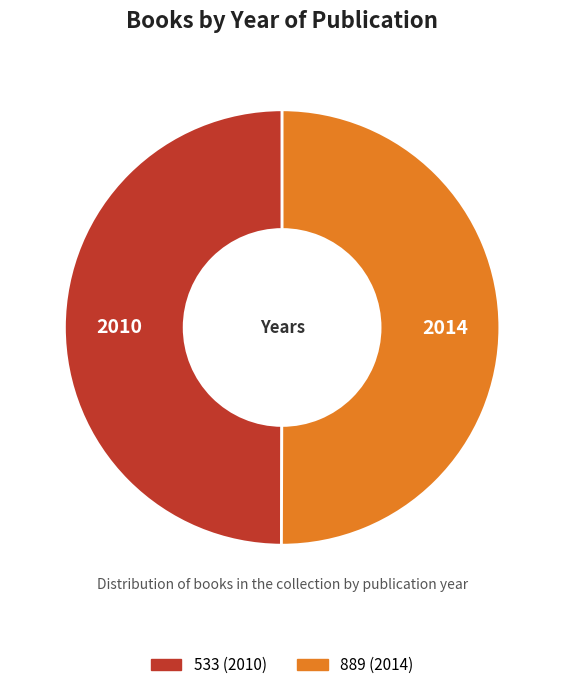

Is it true that 533 (2010) is 50% of the pie?

True